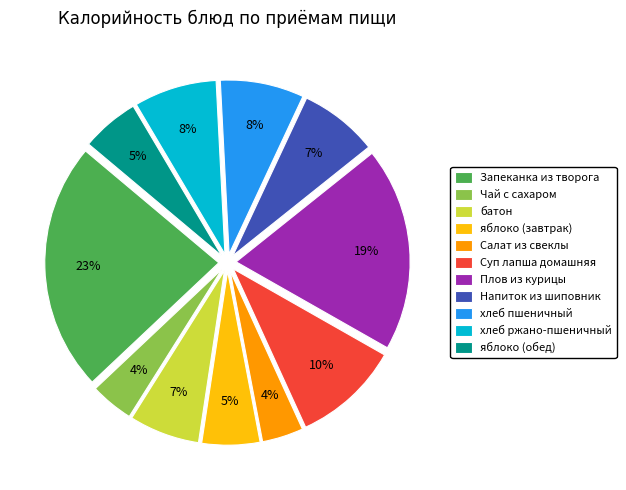

How many segments does this pie chart have?

11